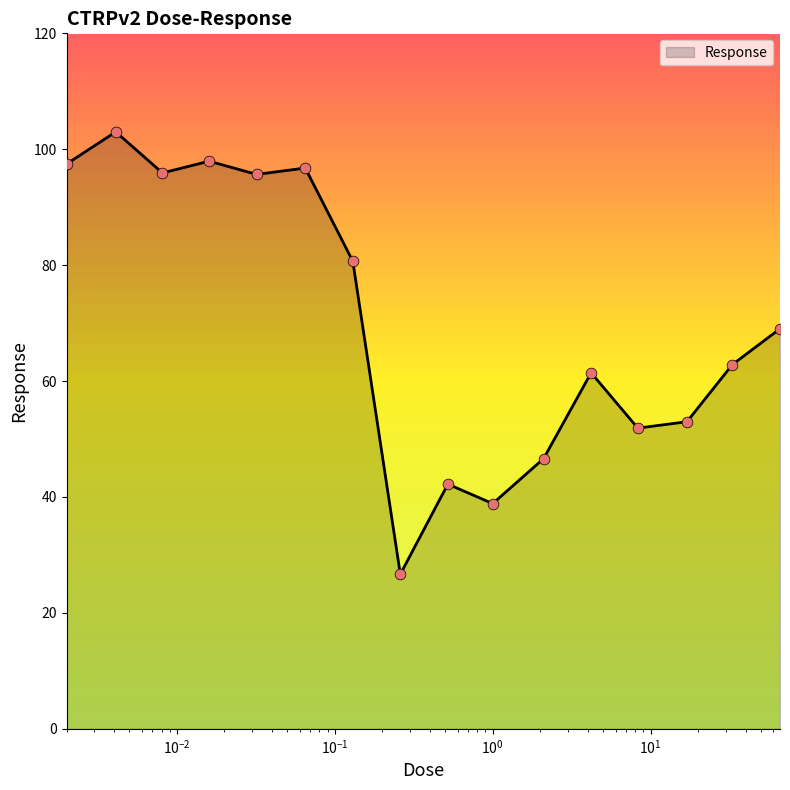

What is the greatest value displayed?

103.0